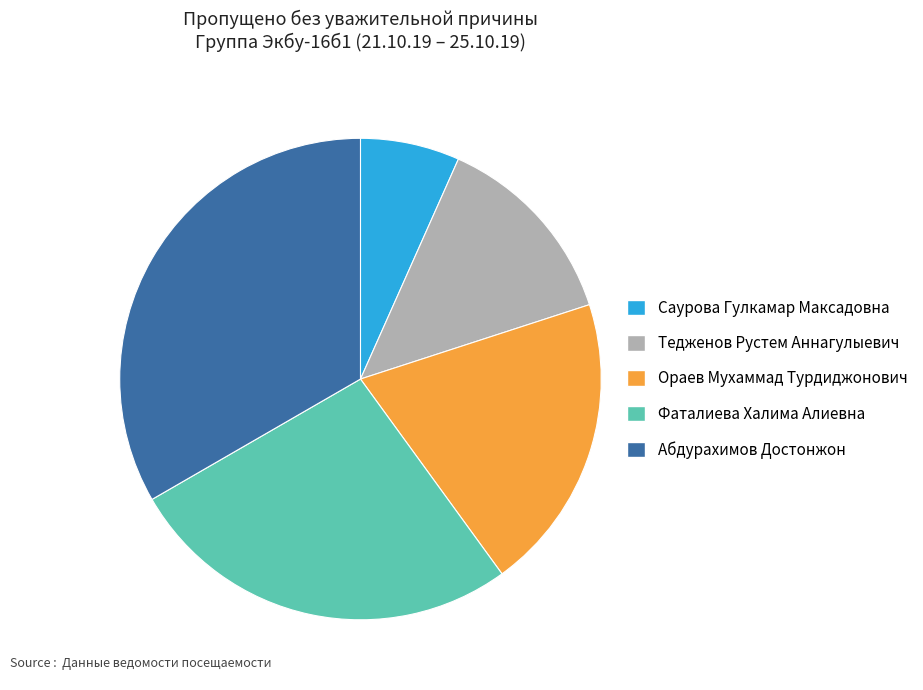

Does any single category account for the majority?

No